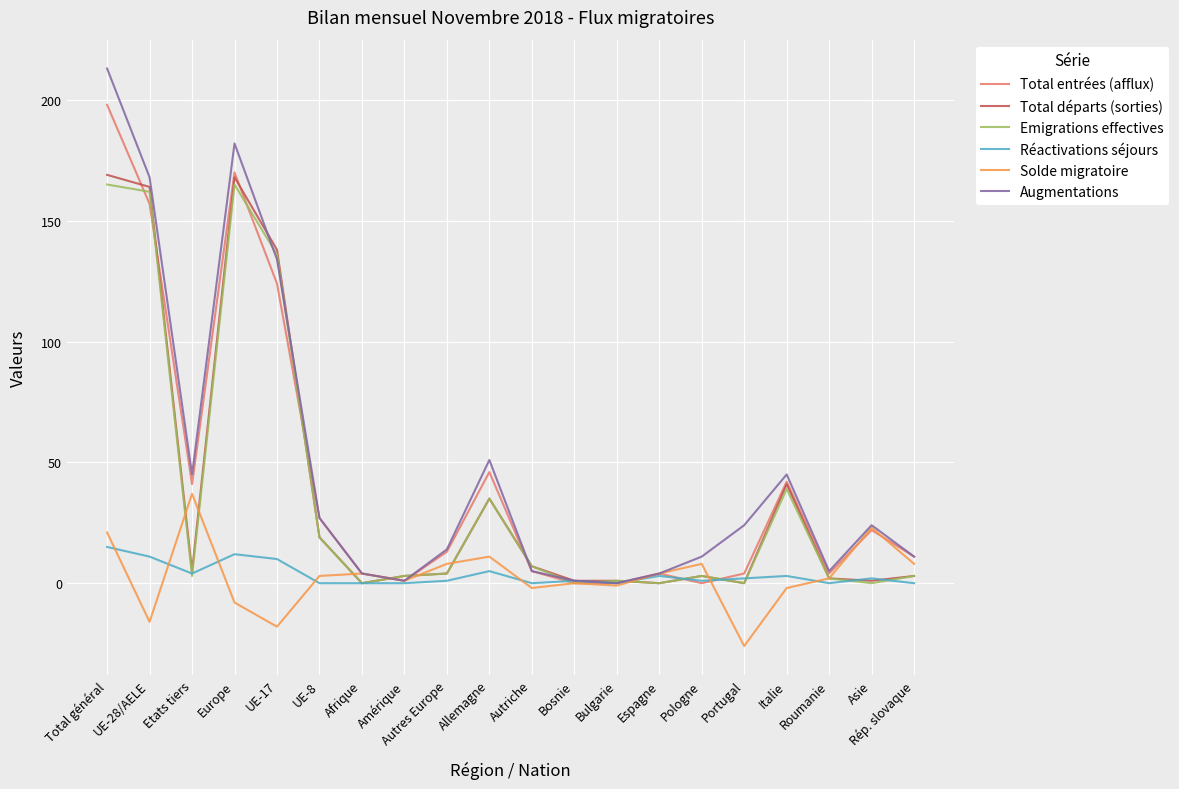

At how many categories does at least one series exceed 124?

4